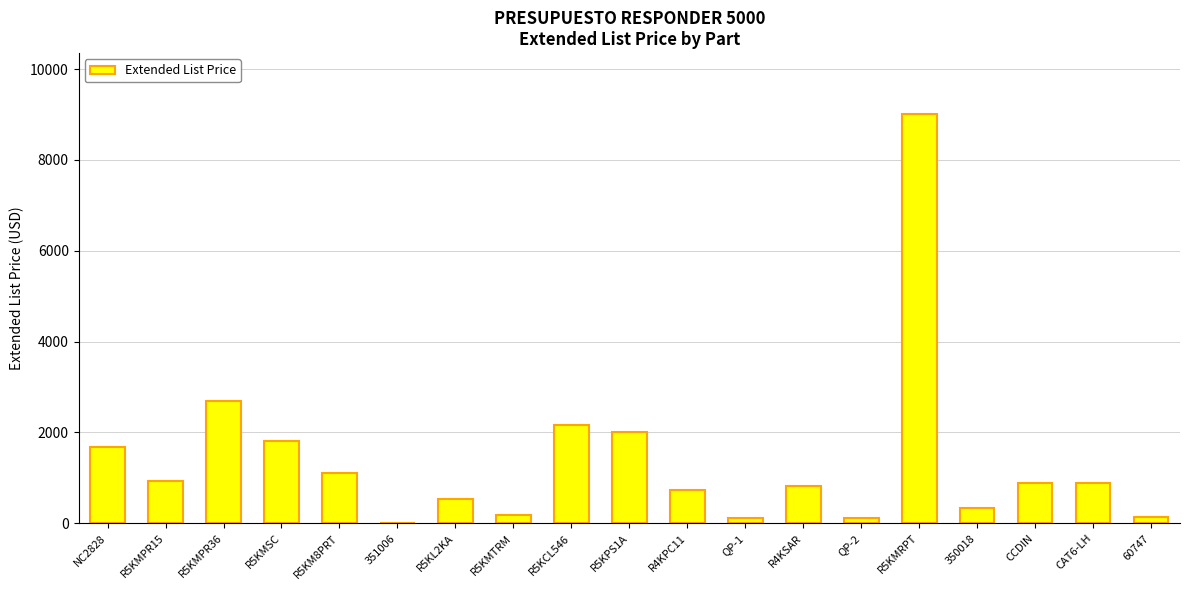

Between R5KCL546 and R5KL2KA, which is larger?

R5KCL546